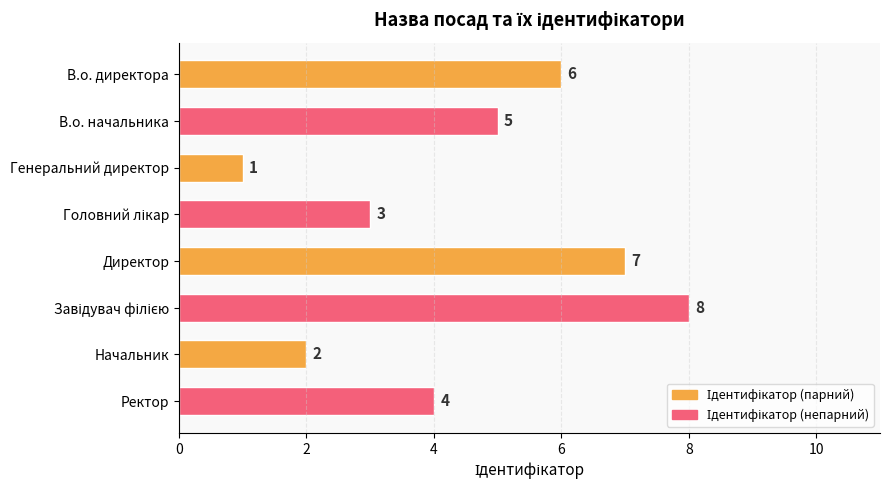

Count the number of categories in the chart.

8